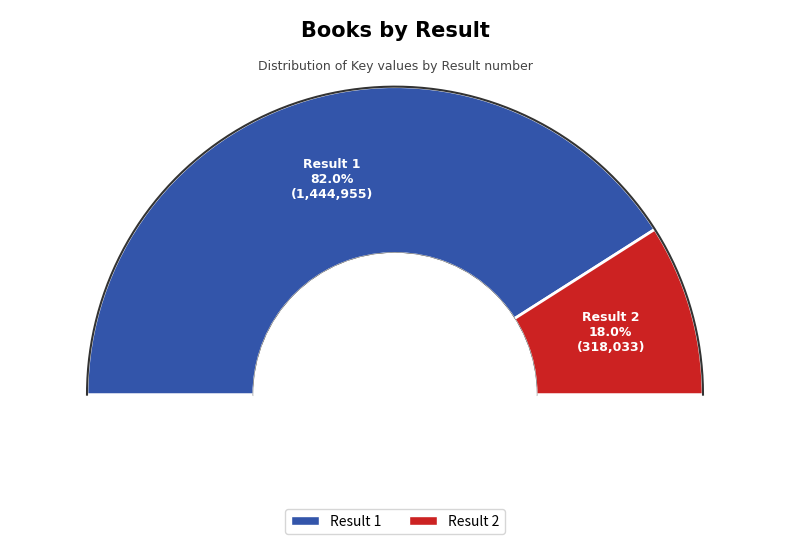

To the nearest percent, what is the difference between the 1 and 2 slice percentages?

64%